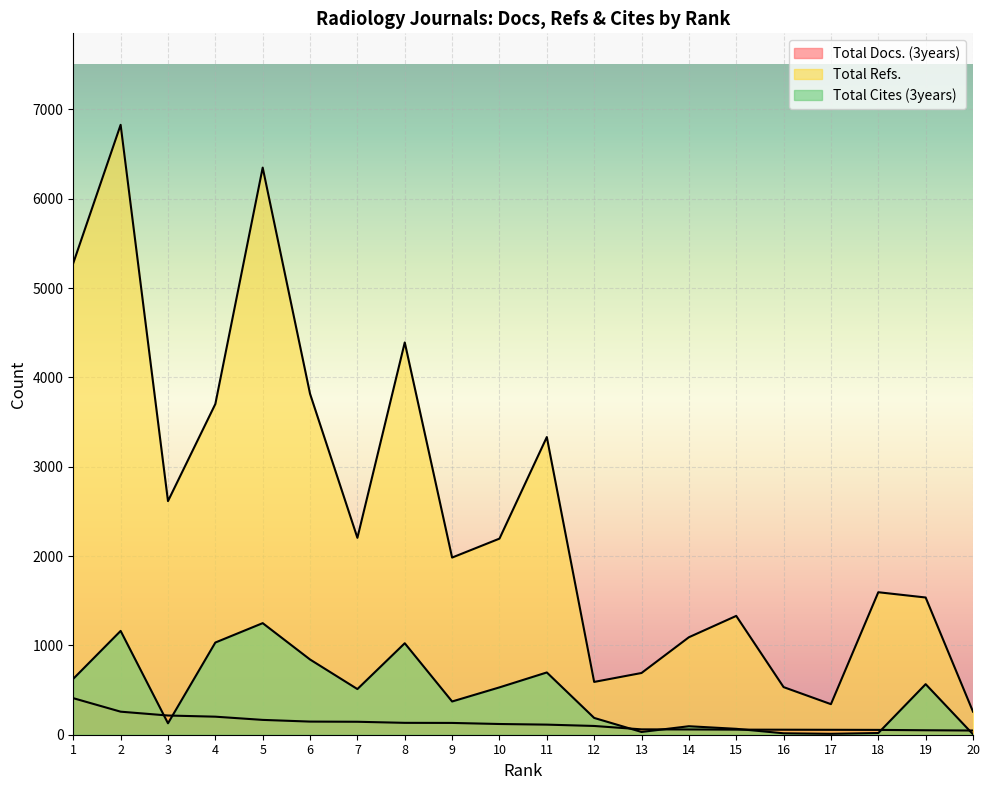

Reading left to right, list all the values displayed in this chart.

Total Docs. (3years): 409	258	215	202	166	147	145	133	132	120	113	98	60	59	57	56	55	54	50	47
Total Refs.: 5279	6827	2615	3702	6348	3816	2204	4391	1983	2195	3332	591	691	1091	1330	533	342	1595	1536	258
Total Cites (3years): 626	1162	128	1032	1249	842	511	1024	372	530	697	188	31	95	66	16	10	19	566	5